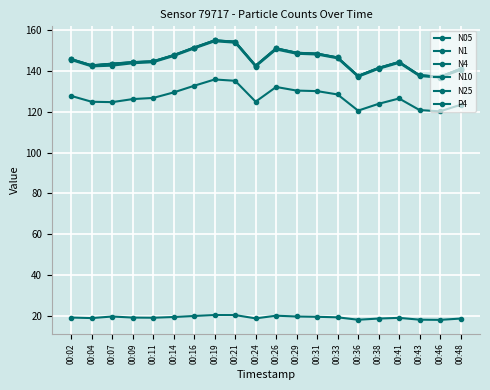

Count the number of categories in the chart.

20